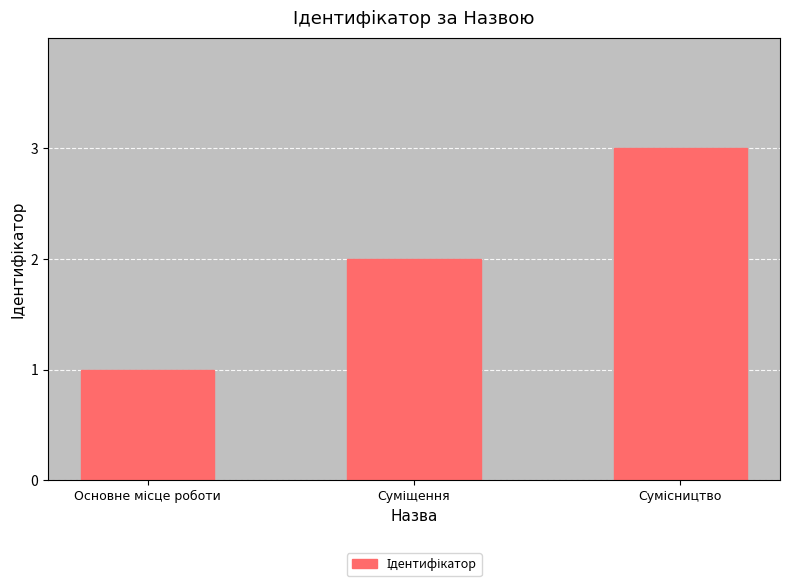

What is the sum of all values?

6